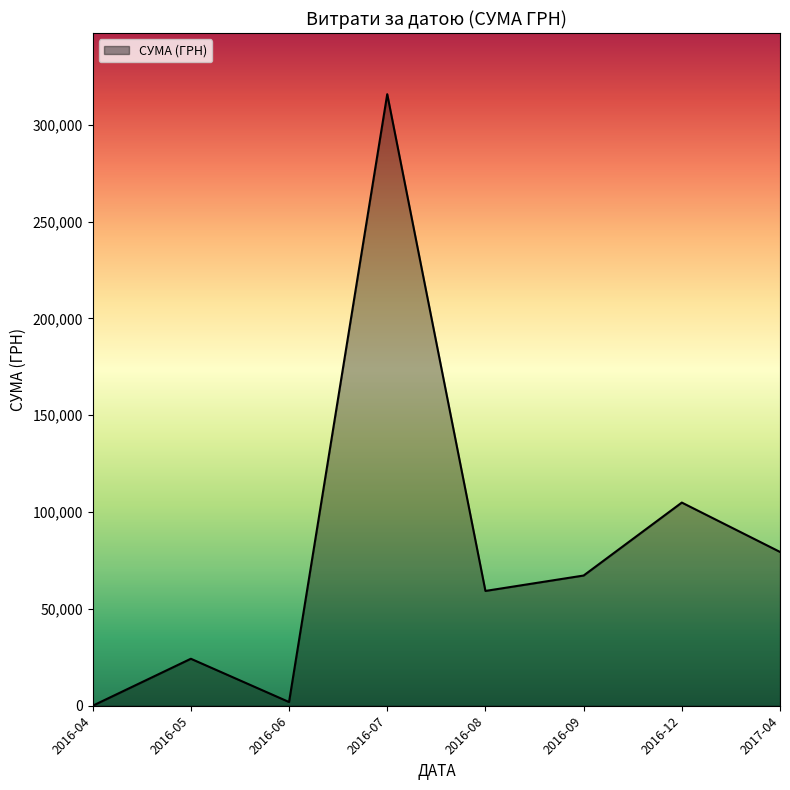

Which label corresponds to the largest value in the chart?

2016-07